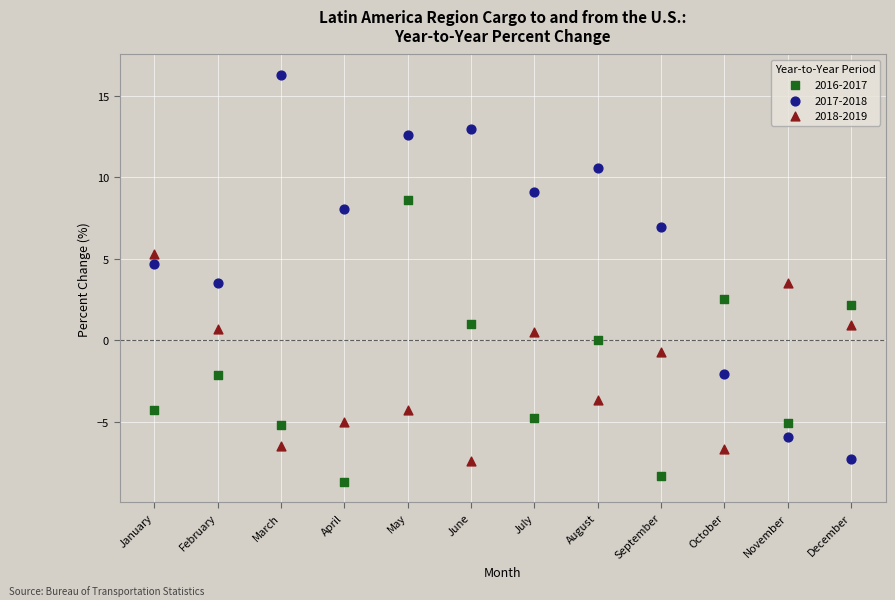

Which series contains the highest Y value?

2017-2018